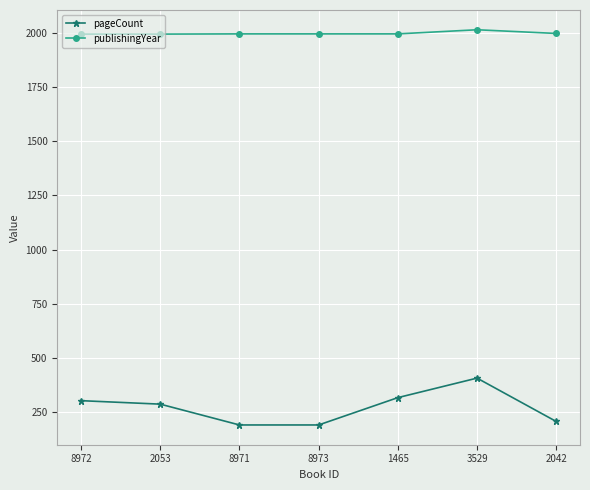

What is the greatest value displayed?

2014